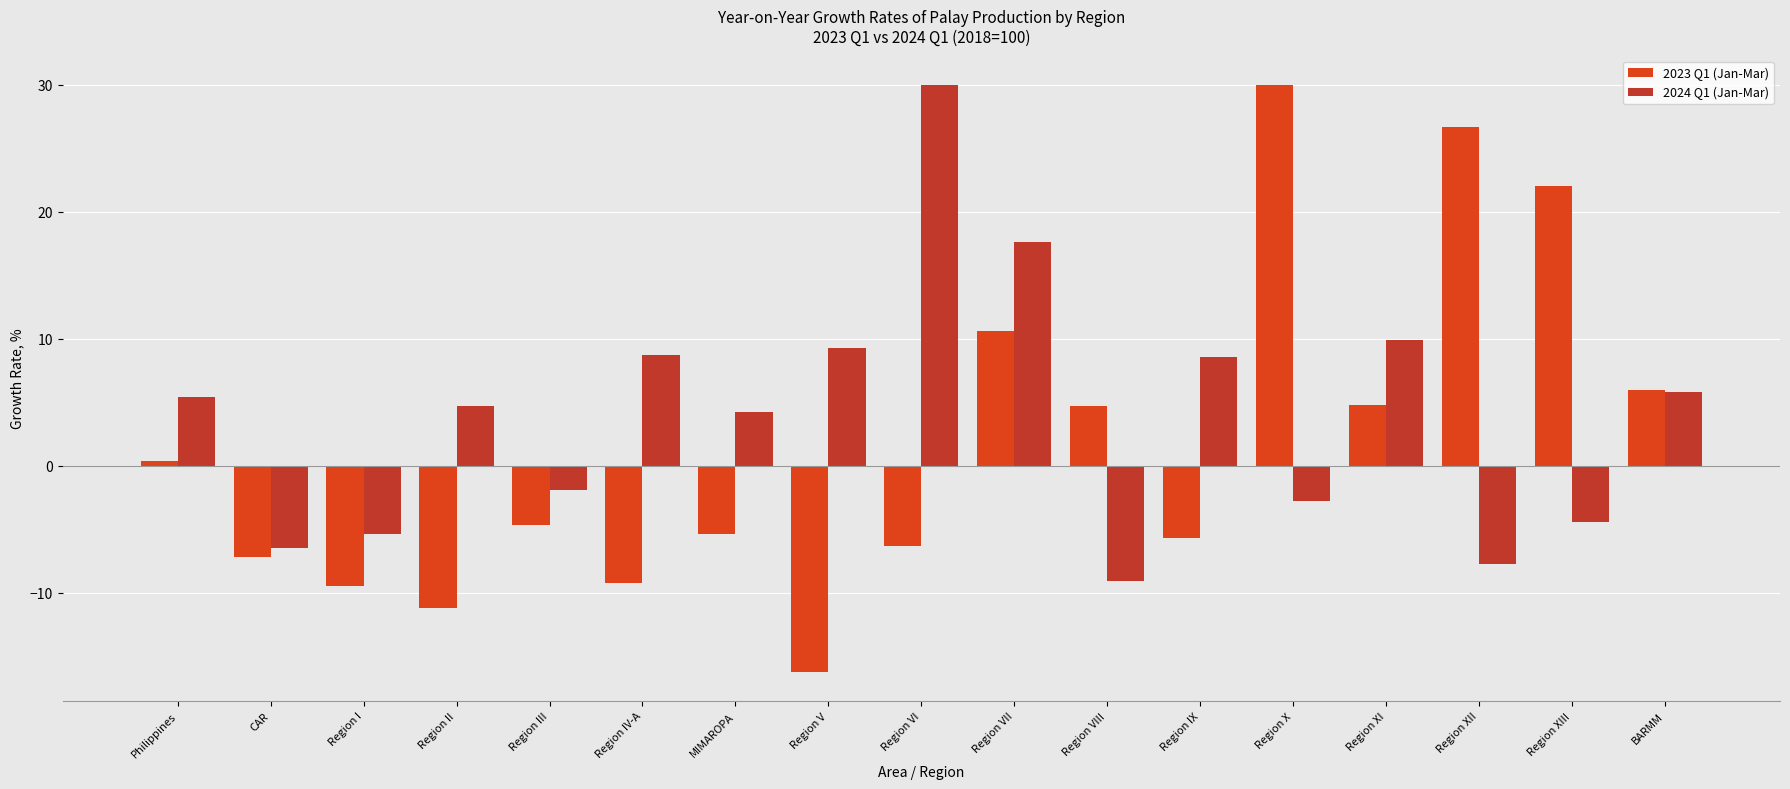

Which series has the largest total across all categories?

2024 Q1 (Jan-Mar)